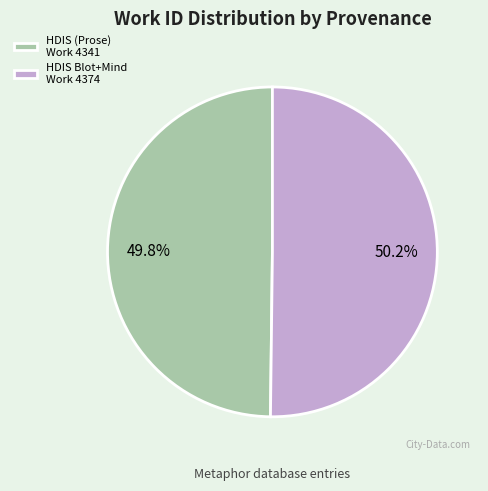

Approximately how many times larger is the value at HDIS Blot+Mind Work 4374 compared to HDIS (Prose) Work 4341?

1.0